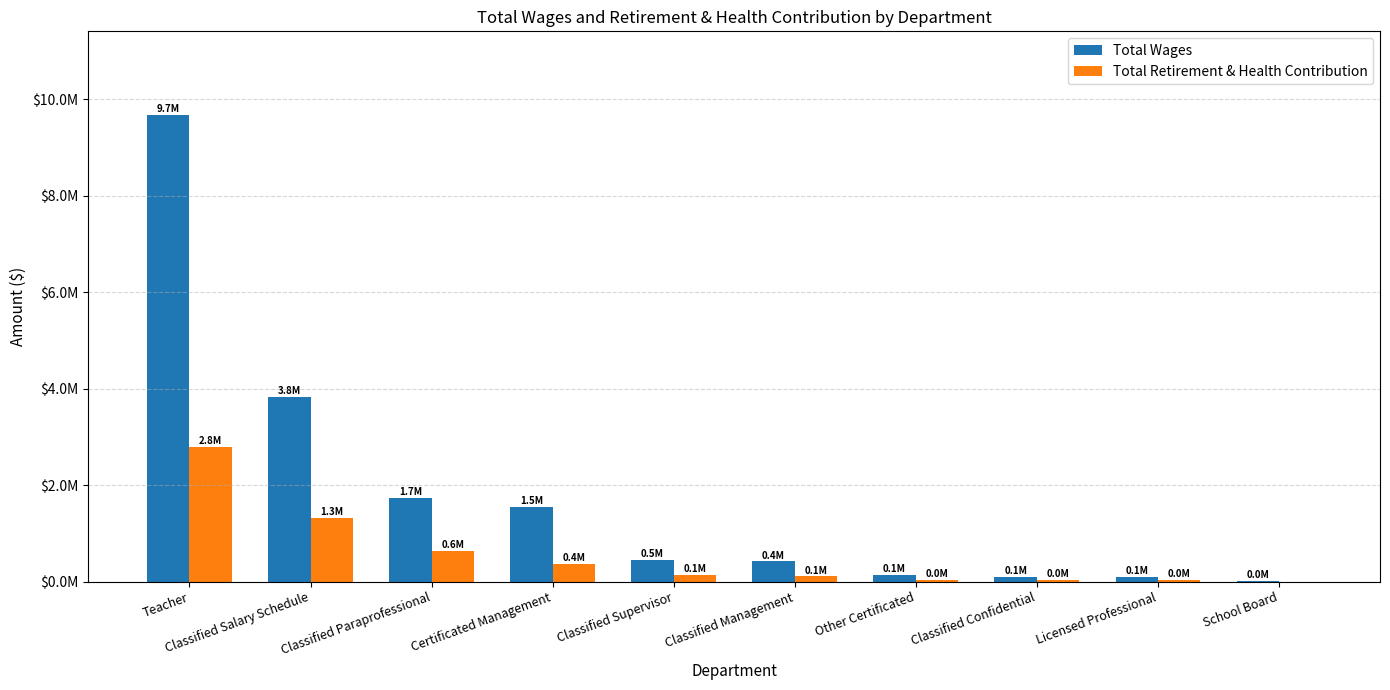

How many distinct data groups are displayed?

2